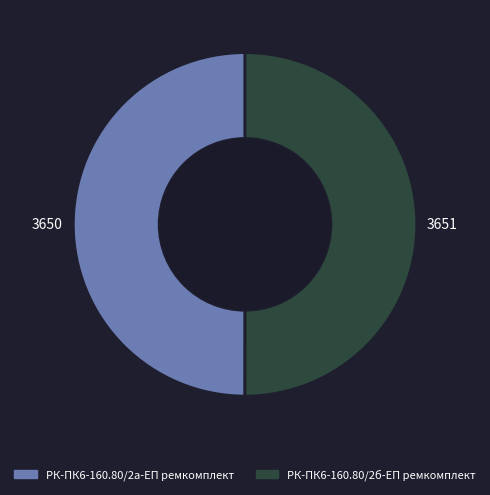

The РК-ПК6-160.80/2а-ЕП ремкомплект slice represents 50% of the pie. True or false?

True